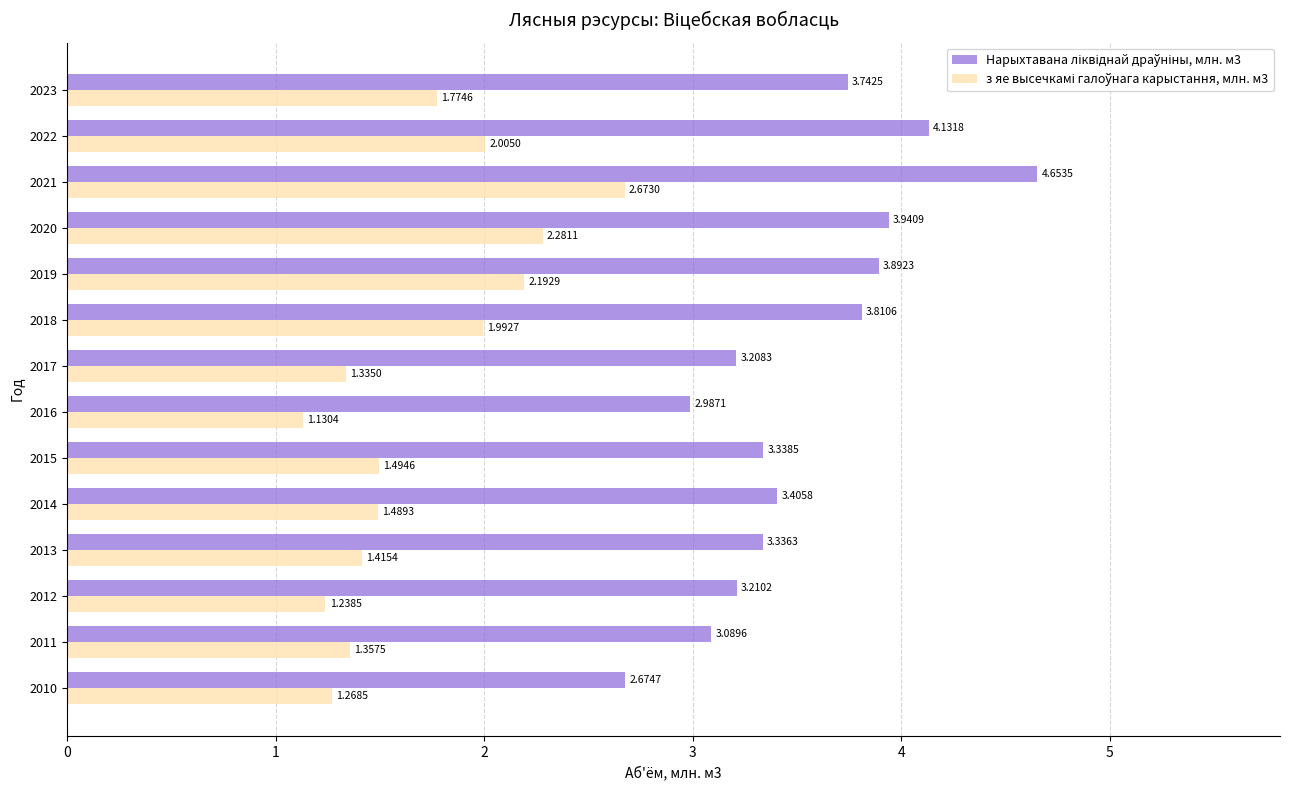

At which category is the sum across all series the highest?

2021